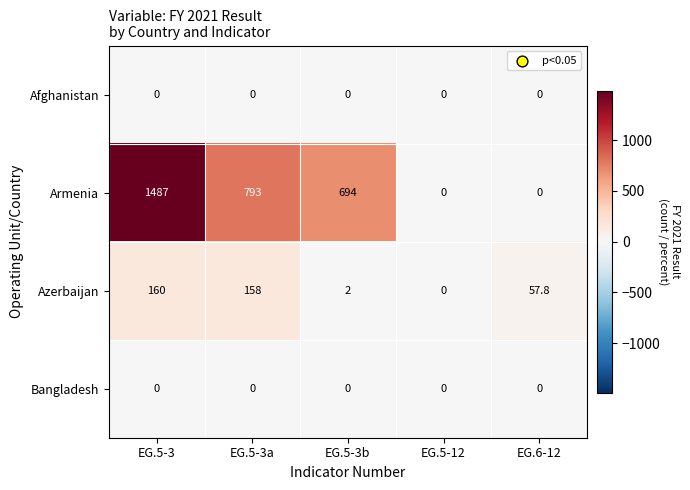

Which category has the highest value across all series?

EG.5-3